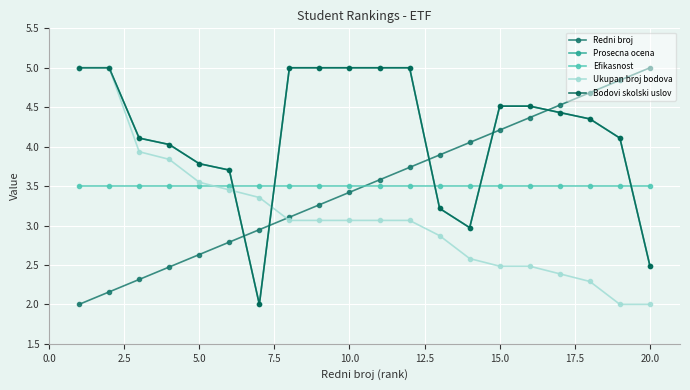

Reading right to left, extract all data points from this chart.

Redni broj: 5.0	4.8	4.7	4.5	4.4	4.2	4.1	3.9	3.7	3.6	3.4	3.3	3.1	2.9	2.8	2.6	2.5	2.3	2.2	2.0
Prosecna ocena: 2.5	4.1	4.4	4.4	4.5	4.5	3.0	3.2	5.0	5.0	5.0	5.0	5.0	2.0	3.7	3.8	4.0	4.1	5.0	5.0
Efikasnost: 3.5	3.5	3.5	3.5	3.5	3.5	3.5	3.5	3.5	3.5	3.5	3.5	3.5	3.5	3.5	3.5	3.5	3.5	3.5	3.5
Ukupan broj bodova: 2.0	2.0	2.3	2.4	2.5	2.5	2.6	2.9	3.1	3.1	3.1	3.1	3.1	3.4	3.5	3.5	3.8	3.9	5.0	5.0
Bodovi skolski uslov: 2.5	4.1	4.4	4.4	4.5	4.5	3.0	3.2	5.0	5.0	5.0	5.0	5.0	2.0	3.7	3.8	4.0	4.1	5.0	5.0